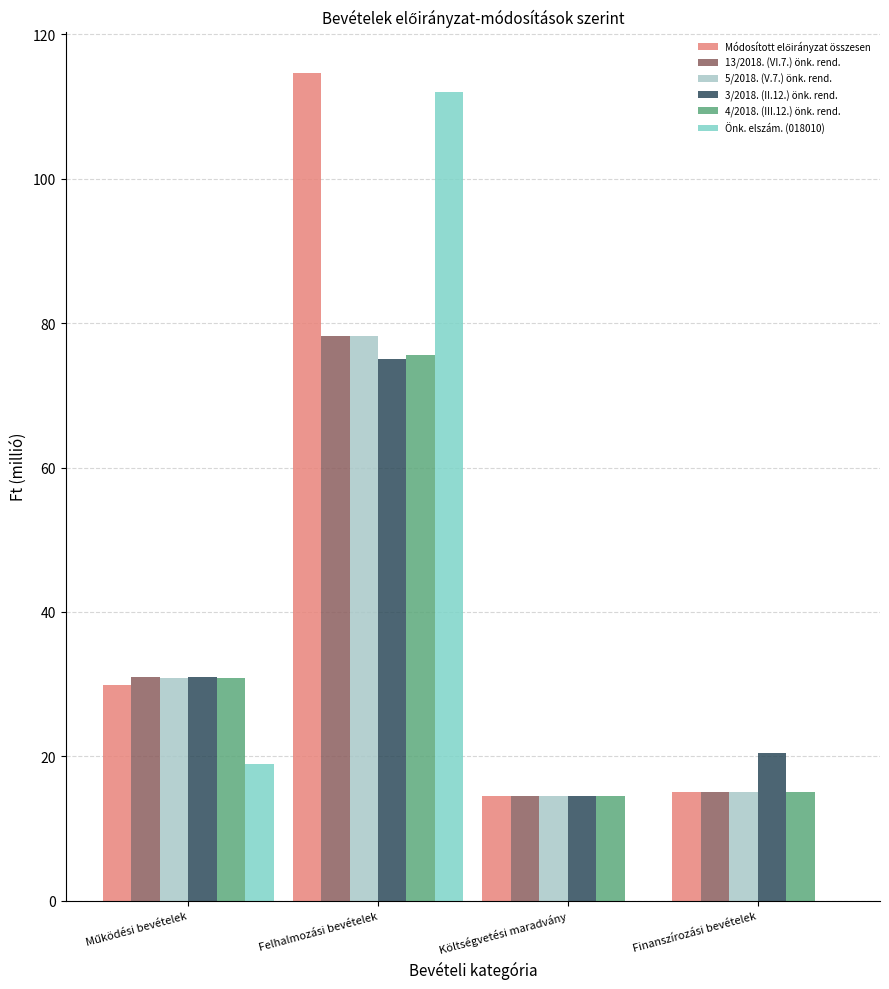

How many groups of bars are there?

4